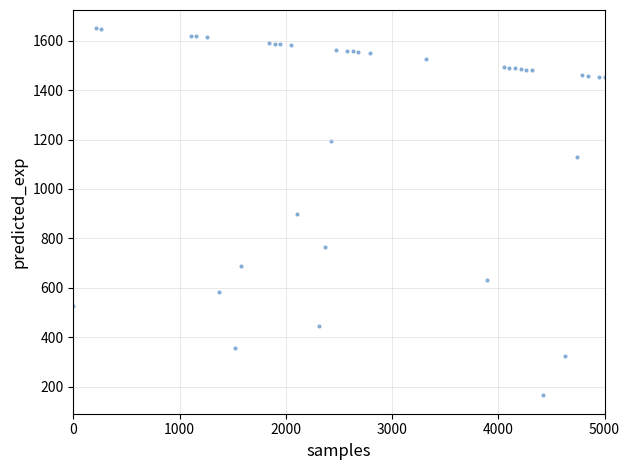

What is the range of Y values (max minus min)?

1484.0